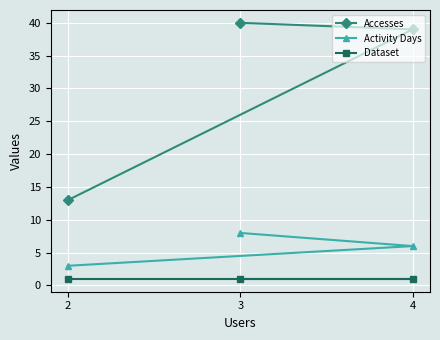

What is the average value of the Activity Days series?

6